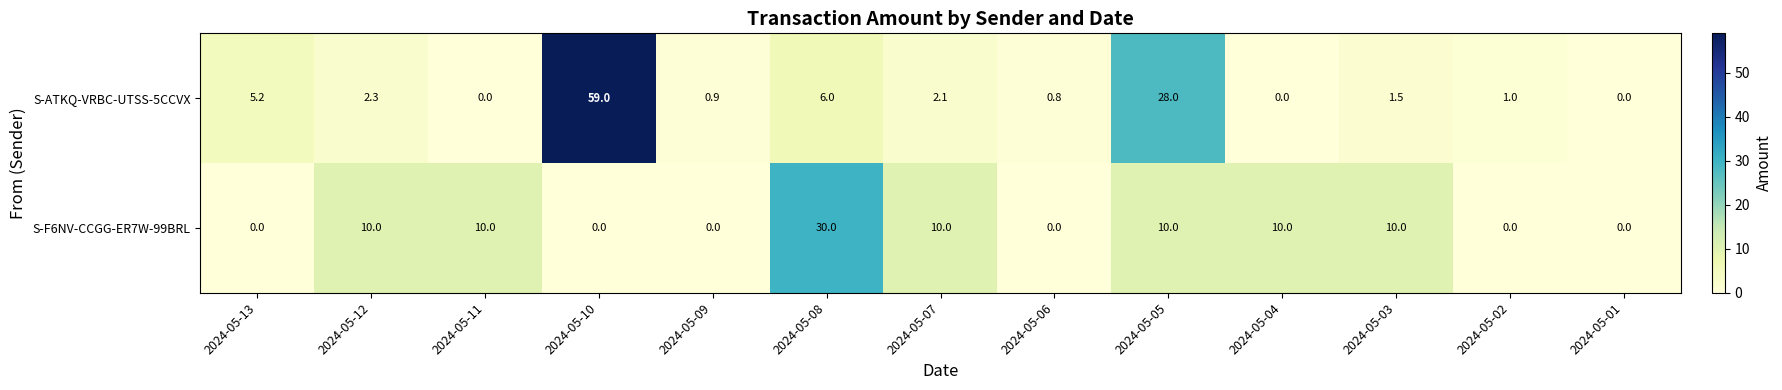

Is it true that S-F6NV-CCGG-ER7W-99BRL equals 5.7 at 2024-05-05?

False